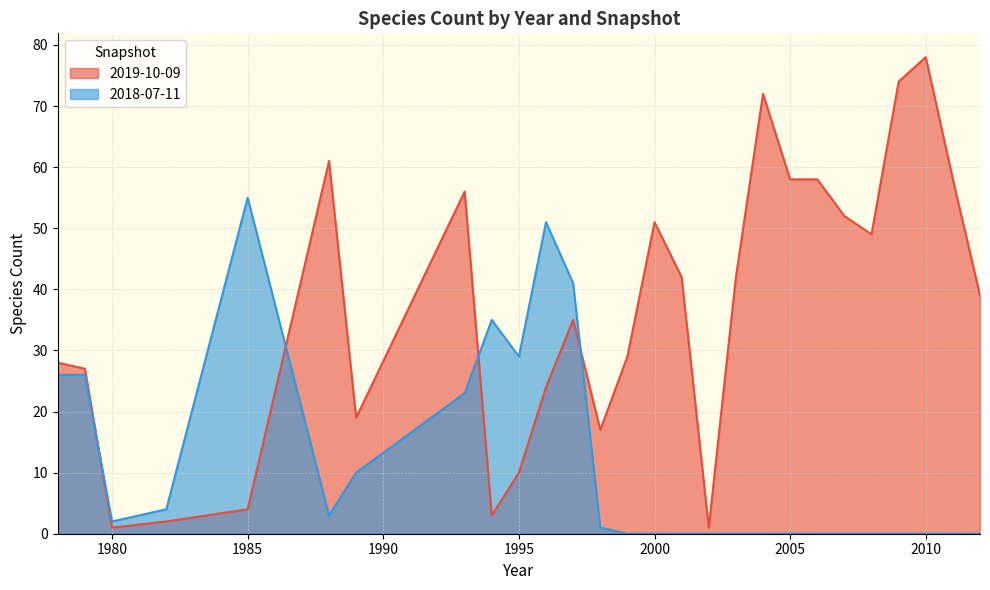

At which label is 2018-07-11 closest to 27?

1978